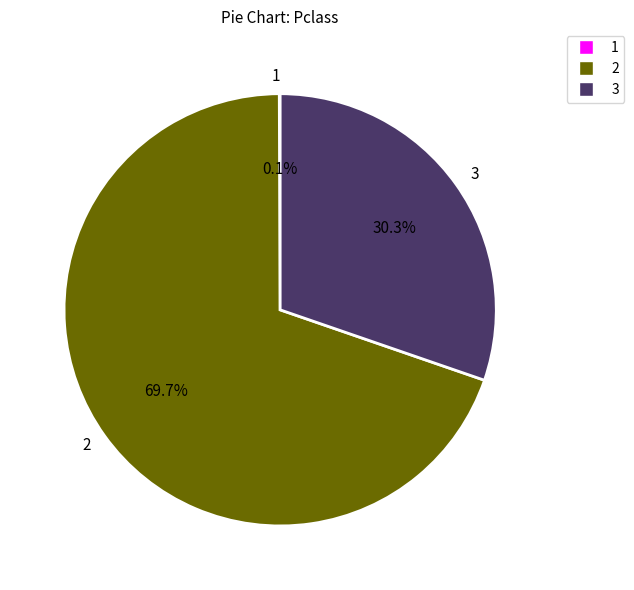

What percentage do 3 and 2 together represent?

99.9%